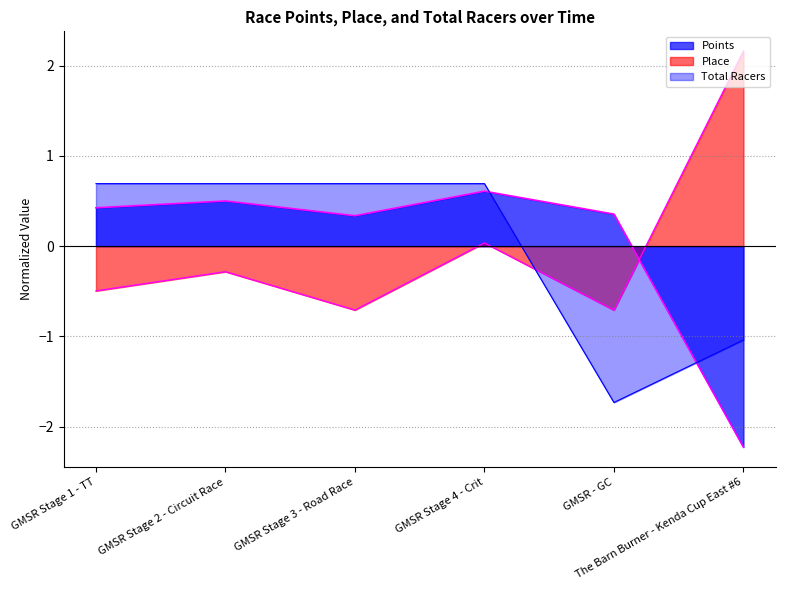

Does the chart have visible grid lines?

Yes